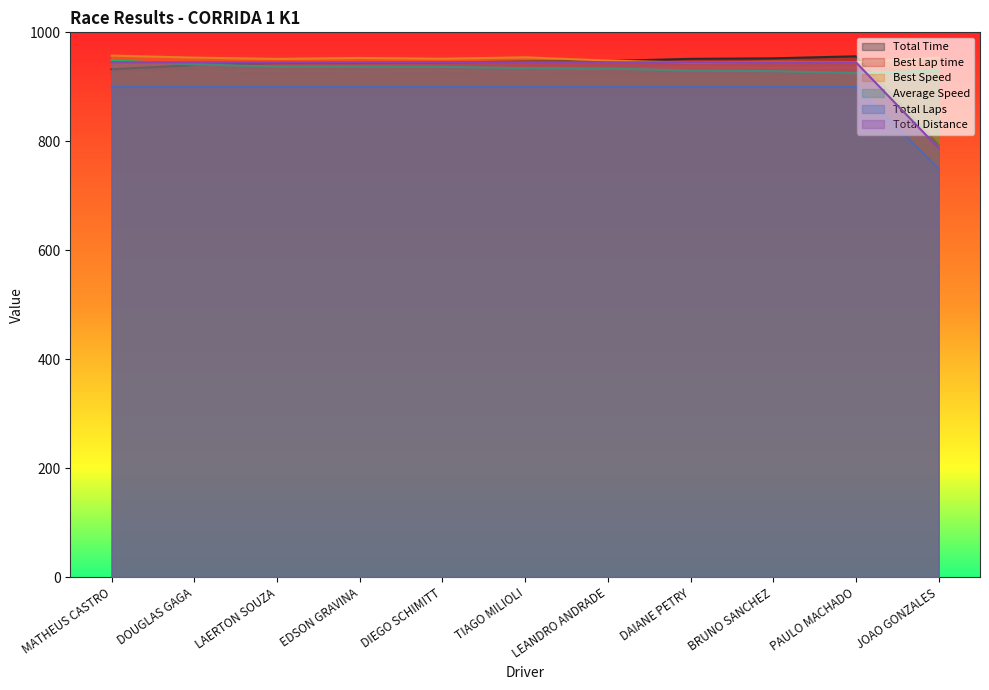

How many lines are shown in the chart?

6